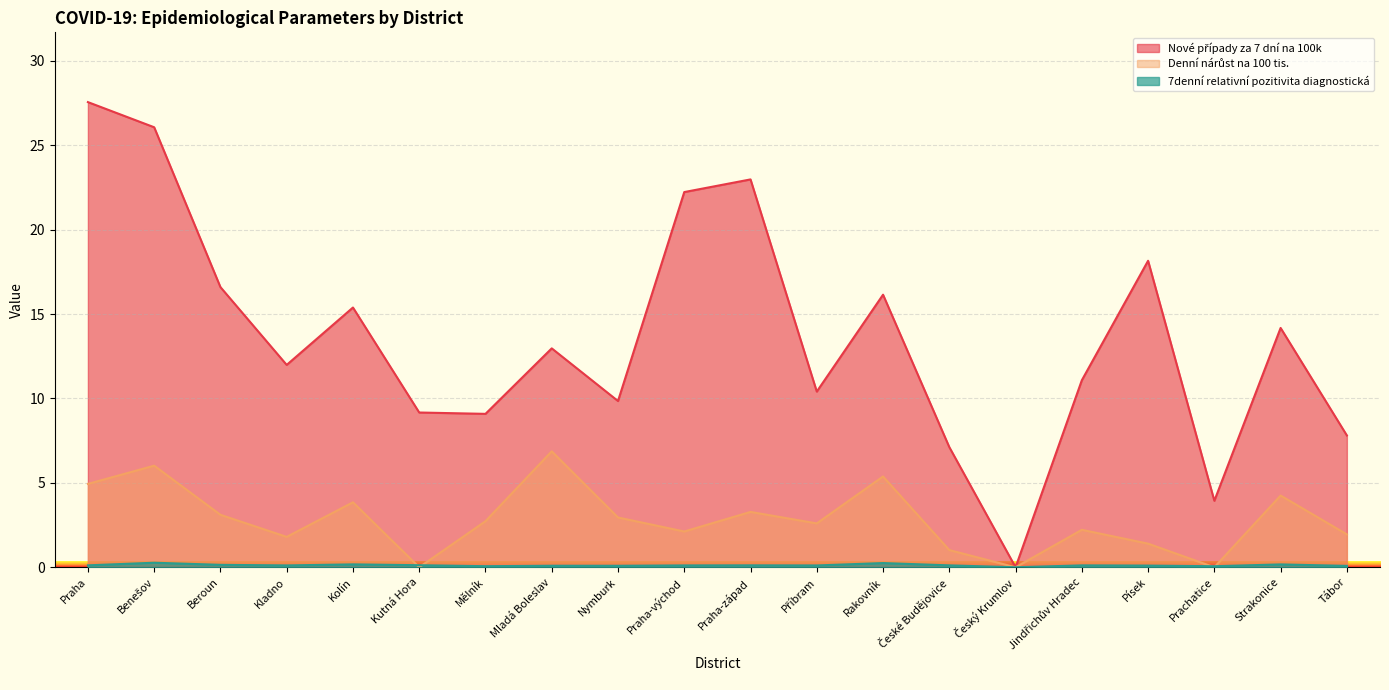

At which category is the sum across all series the highest?

Praha